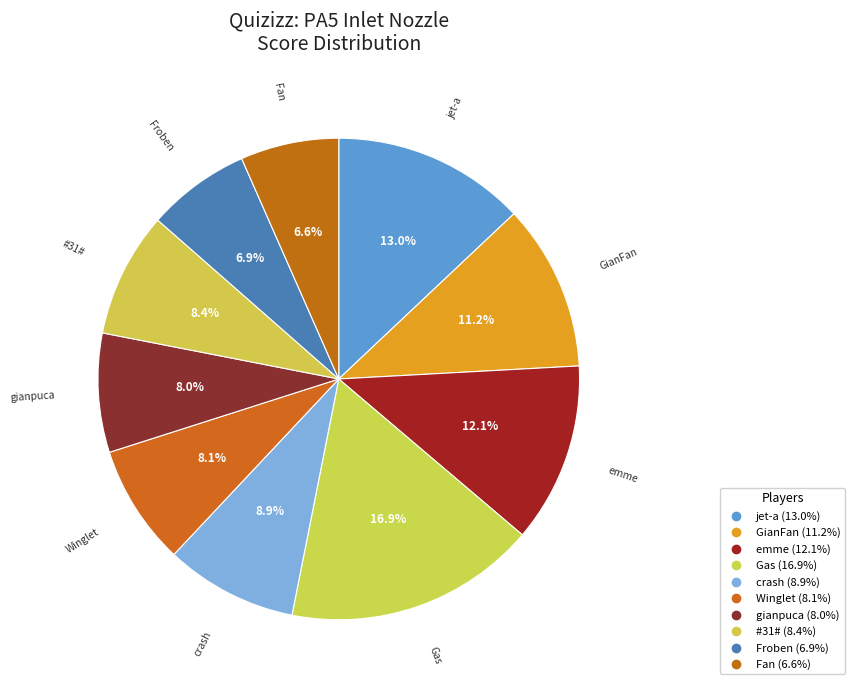

How much of the chart is everything except emme?

87.9%